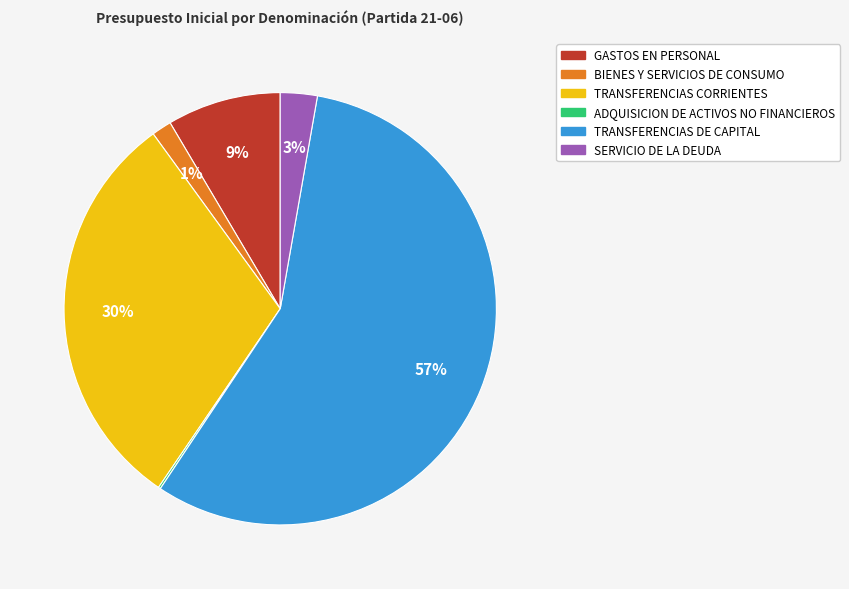

Approximately how many times larger is the value at TRANSFERENCIAS DE CAPITAL compared to TRANSFERENCIAS CORRIENTES?

1.9